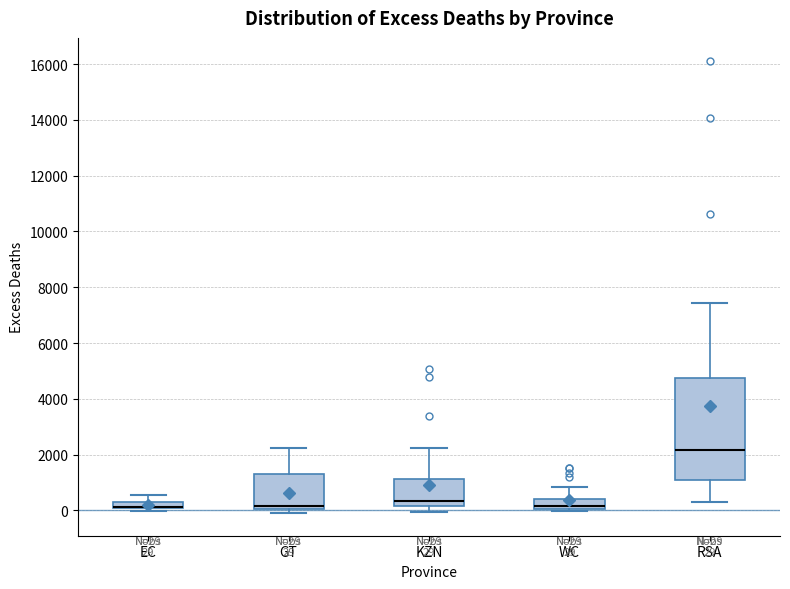

Comparing the boxes themselves (not the whiskers), which one is the tallest?

RSA